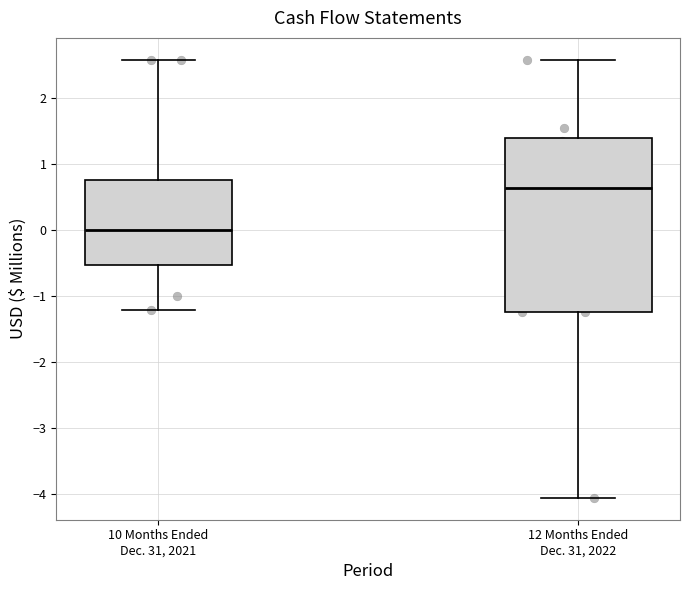

Comparing the boxes themselves (not the whiskers), which one is the tallest?

12 Months Ended Dec. 31, 2022